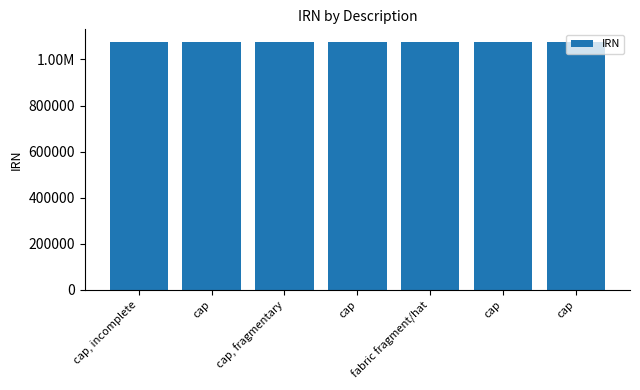

Read the value at cap, to the nearest 5.

1076930